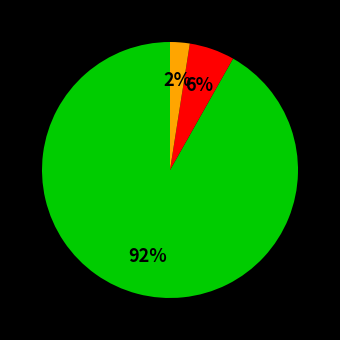

Count the number of slices in the pie.

3